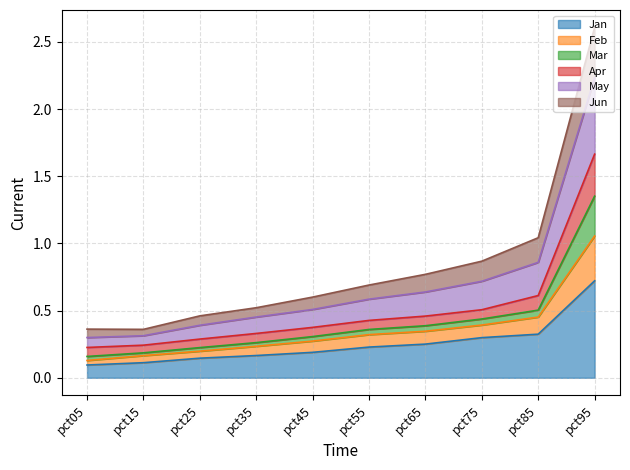

True or false: May and Mar cross at least once.

False